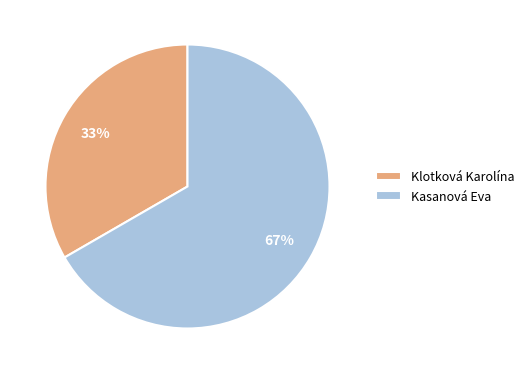

Which category accounts for the majority?

Kasanová Eva